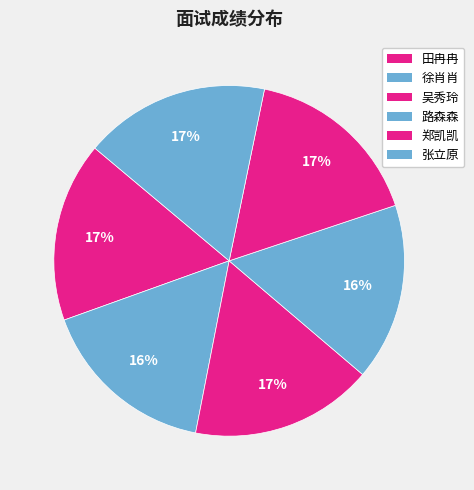

What portion of the pie excludes 郑凯凯?

83.4%